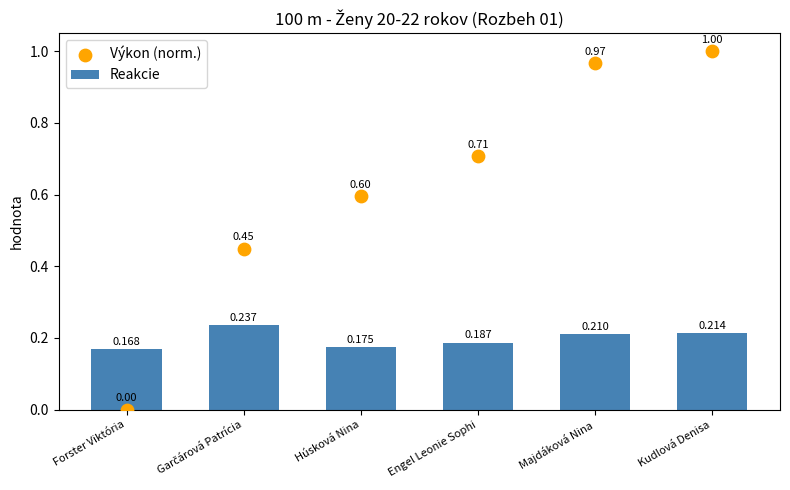

Which series reaches the minimum Y coordinate?

Výkon (norm.)